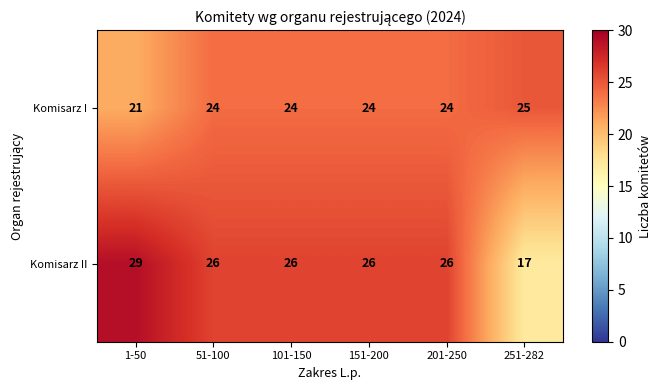

Which series has the widest spread of values?

Komisarz II